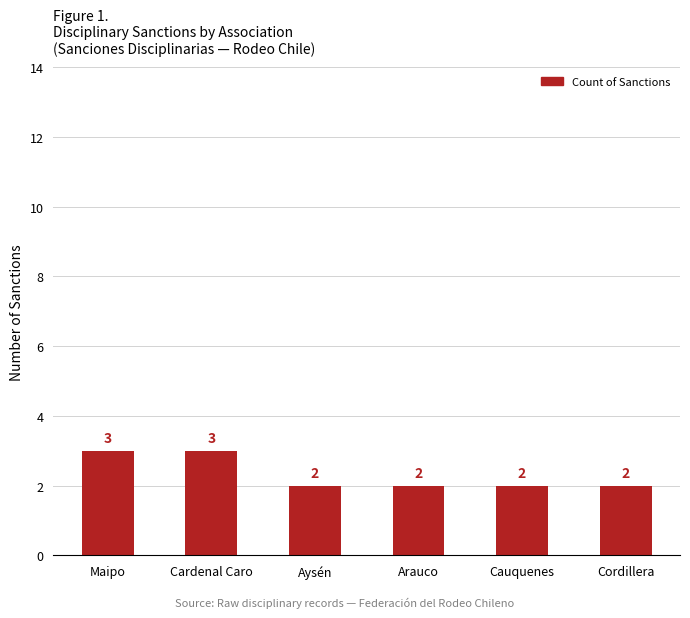

What is the ratio of the value at Aysén to the value at Cauquenes?

1.0